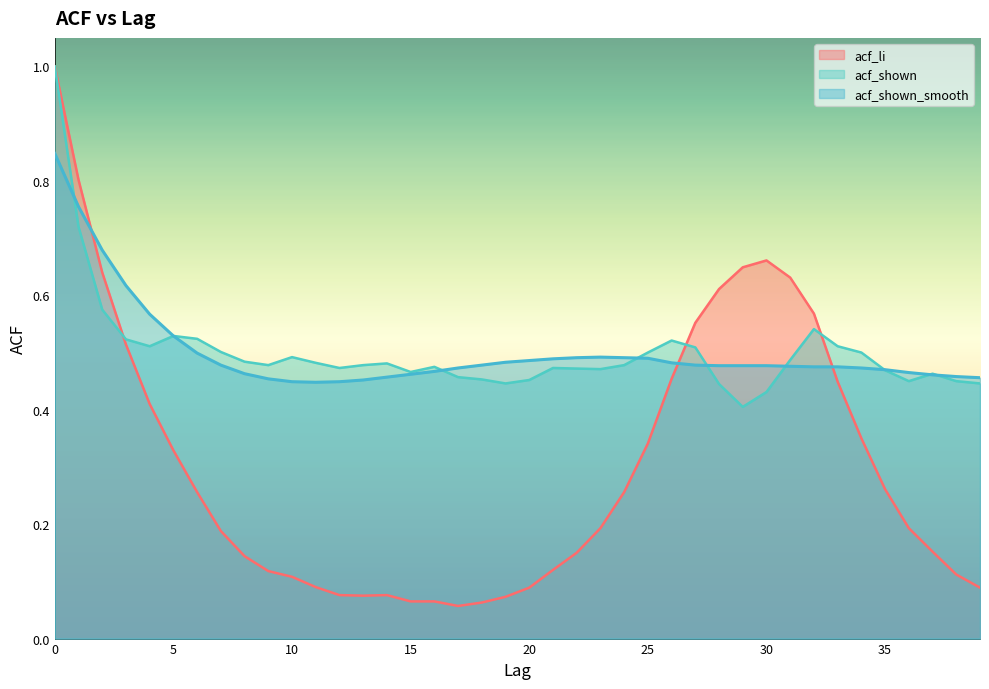

The acf_shown_smooth series shows 0.5 at 32. True or false?

True